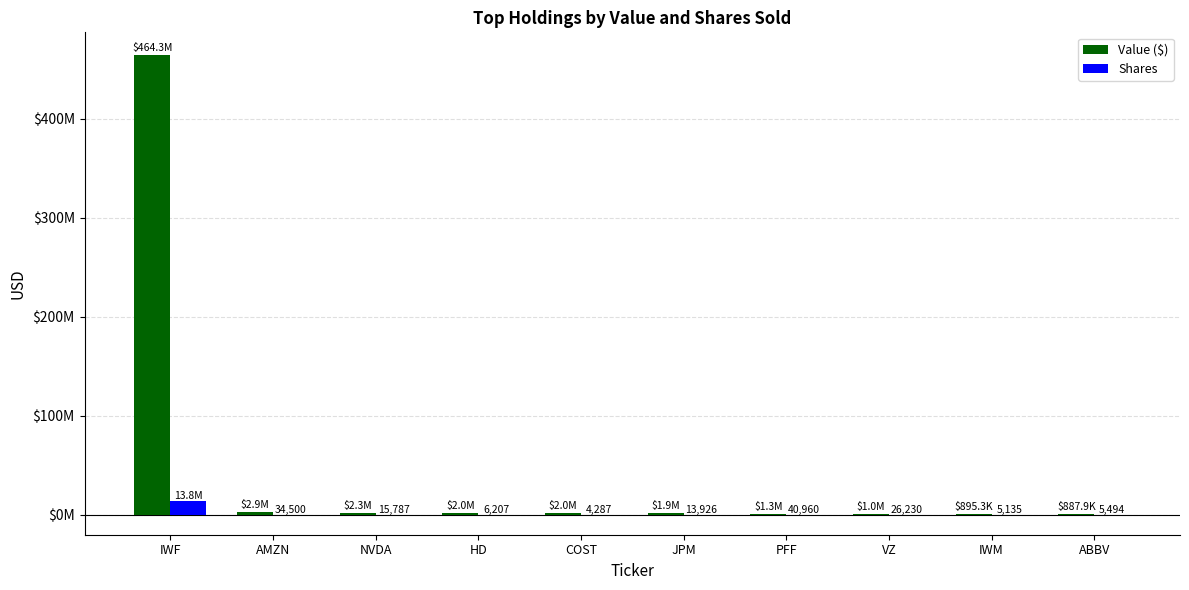

What is the lowest value of the Shares series?

4287